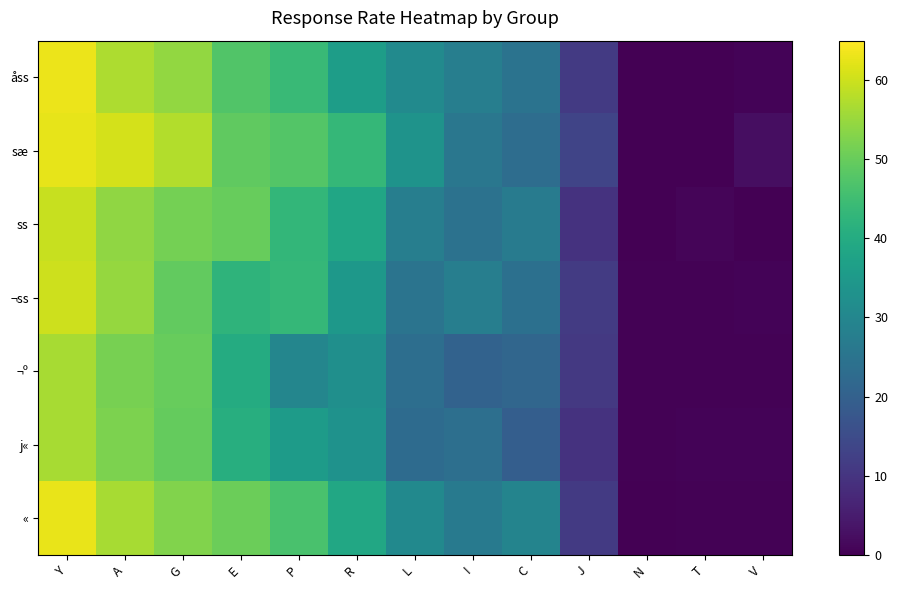

At how many categories does at least one series exceed 23?

9